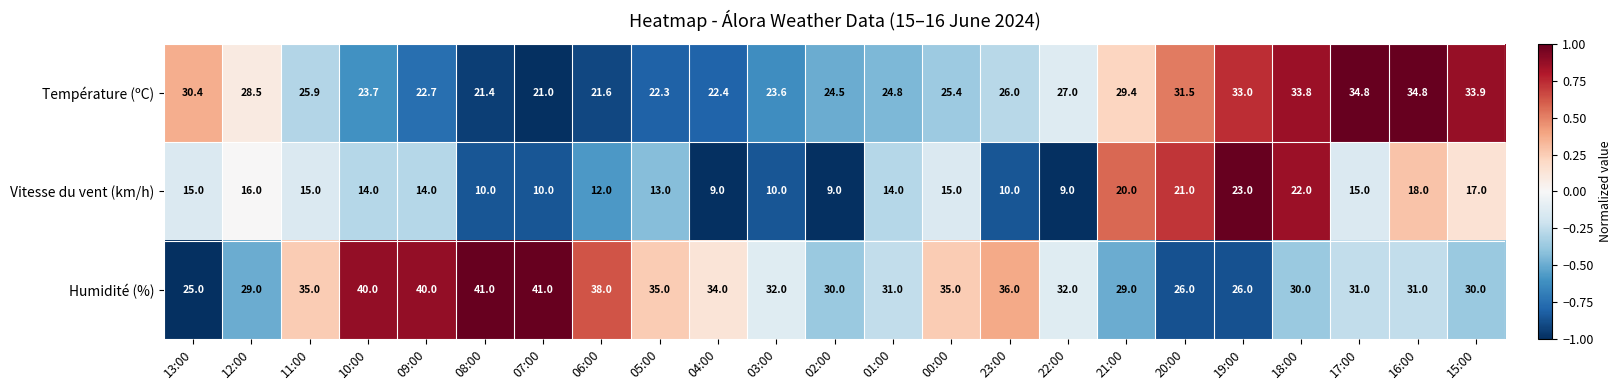

Rank the series by their average value, from highest to lowest.

Humidité (%), Température (ºC), Vitesse du vent (km/h)